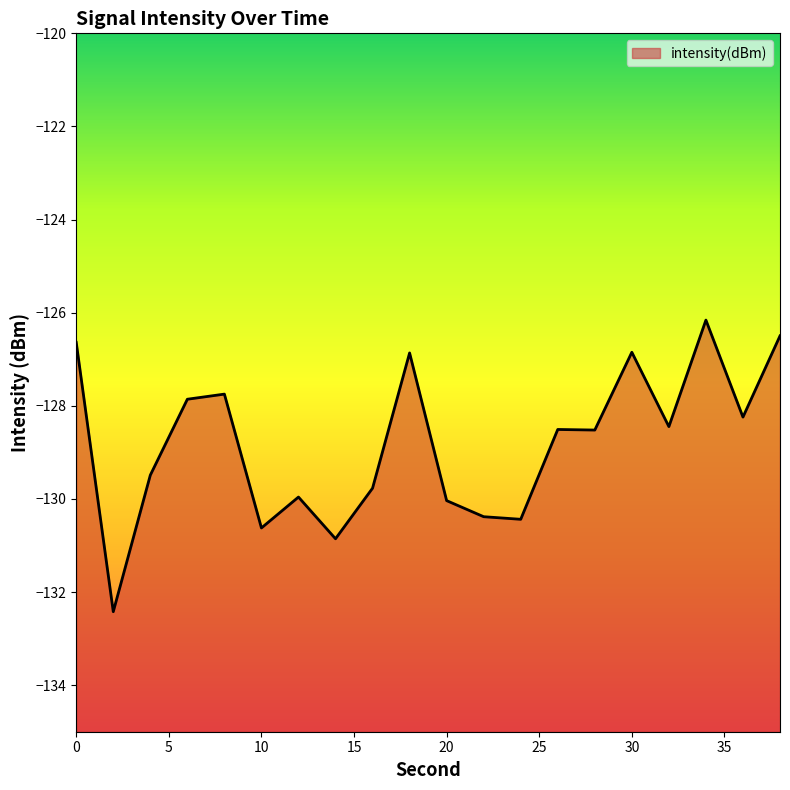

List the labels in order of value, smallest first.

2, 14, 10, 24, 22, 20, 12, 16, 4, 28, 26, 32, 36, 6, 8, 18, 30, 0, 38, 34